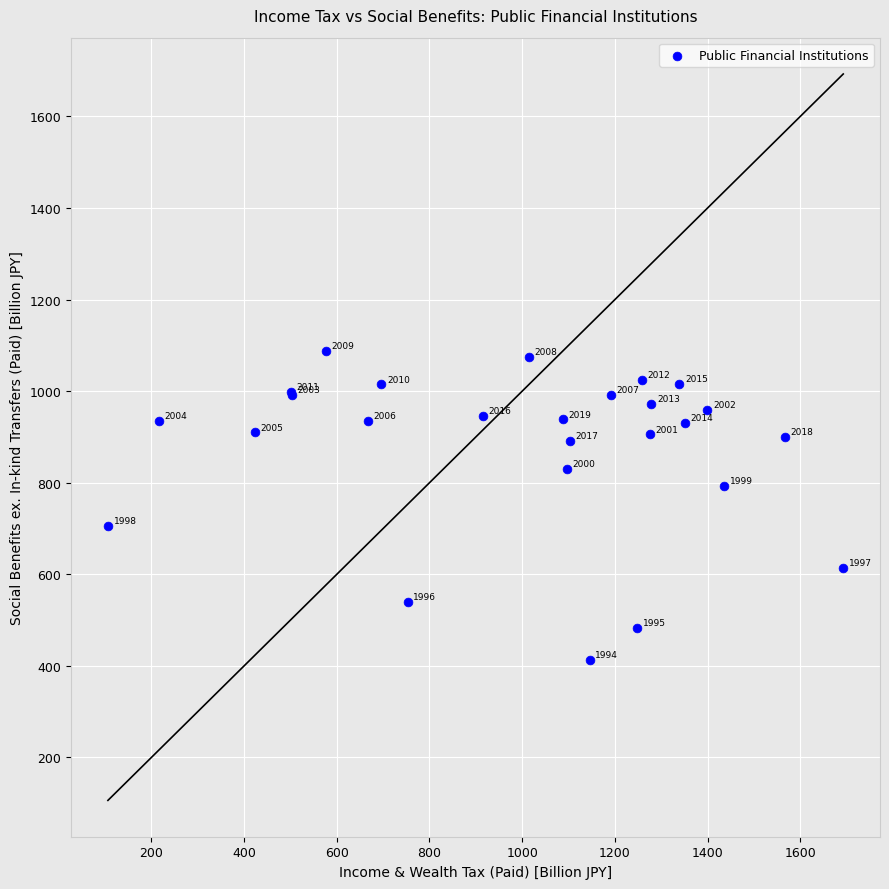

What Y value in the scatter plot is closest to 749?

705.9